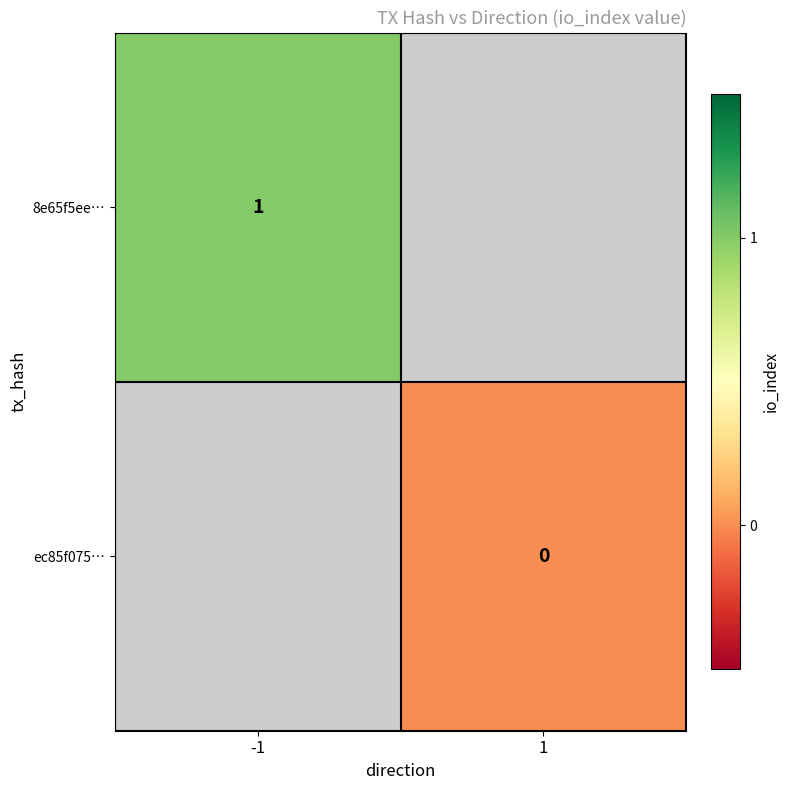

The 8e65f5ee… series shows 2 at -1. True or false?

False